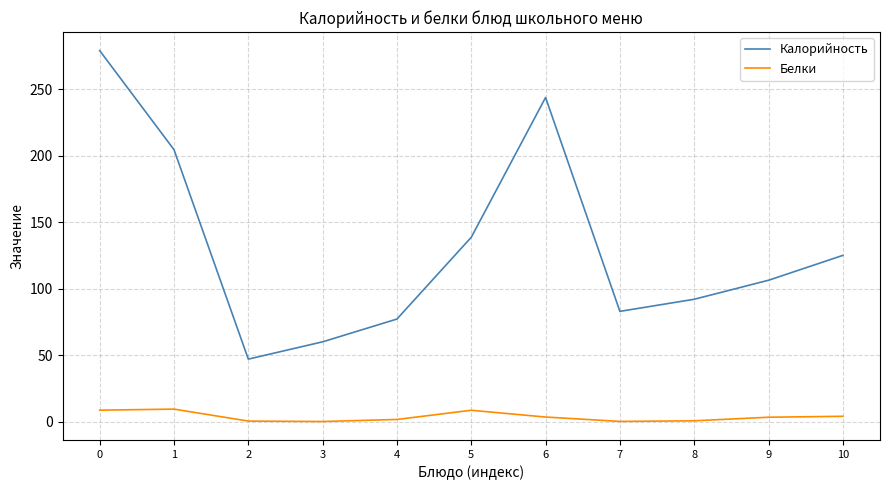

Does the chart have visible grid lines?

Yes